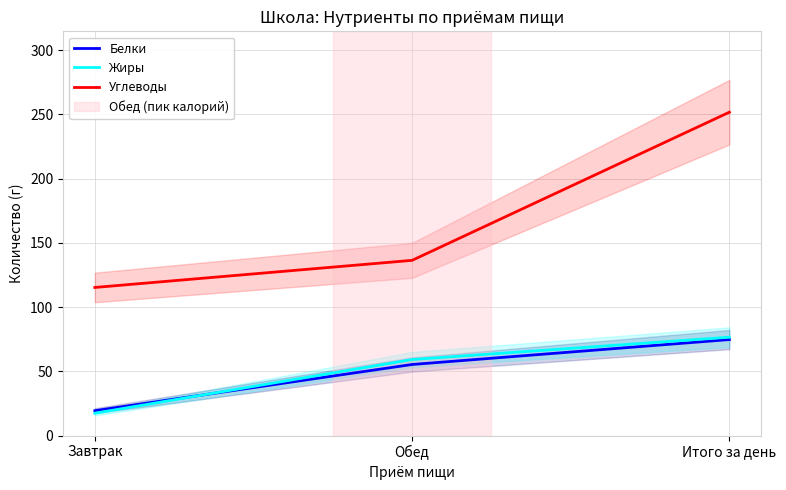

Is it true that Жиры equals 22.6 at Итого за день?

False